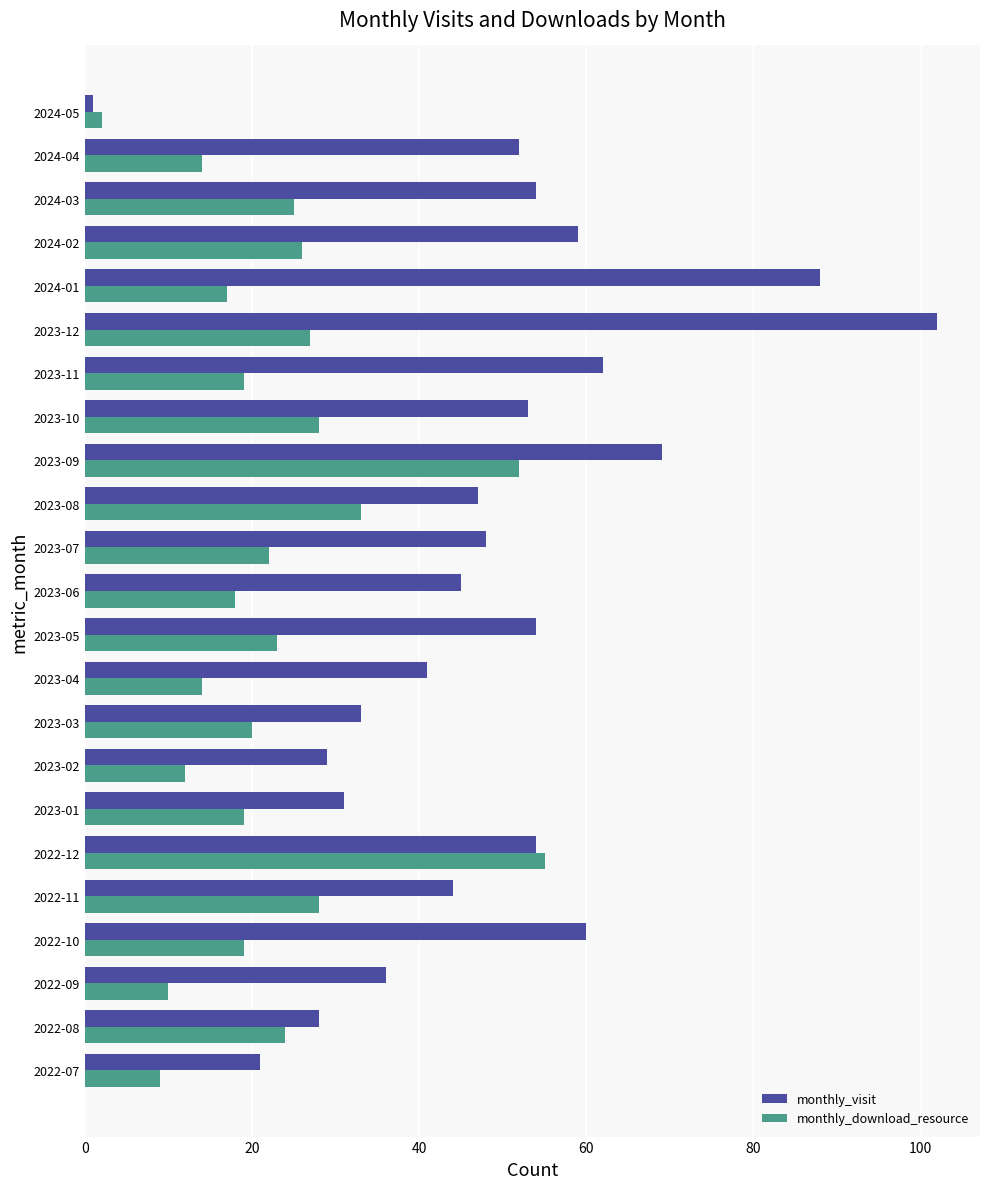

At 2022-09, list the series in order from smallest to largest.

monthly_download_resource, monthly_visit